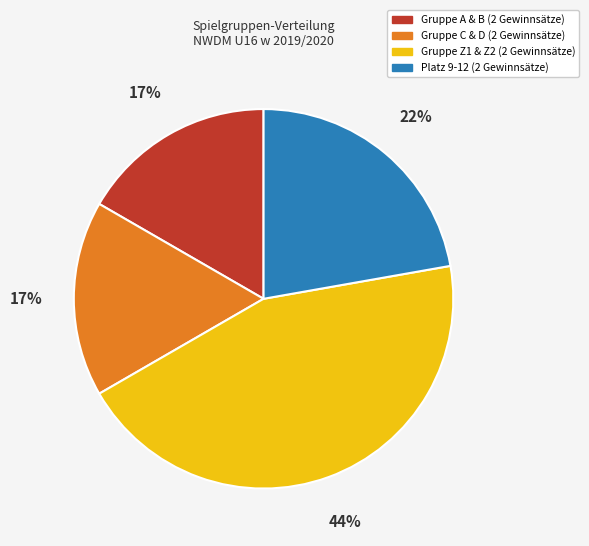

Is there a majority slice in this chart?

No